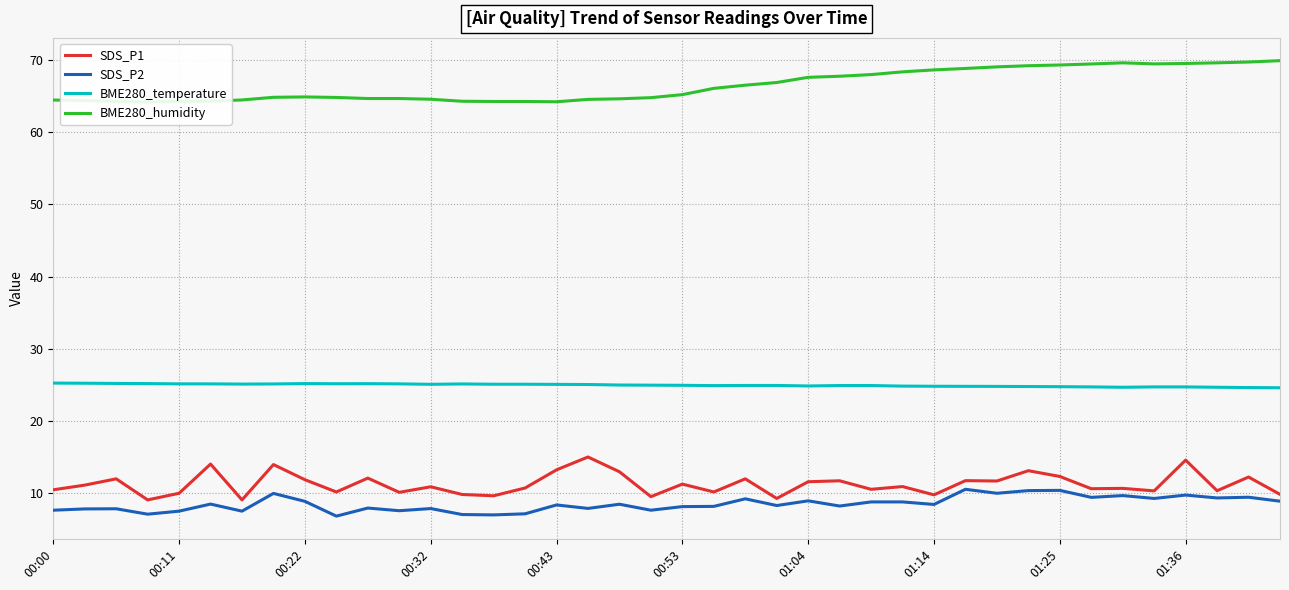

True or false: SDS_P1 and BME280_temperature intersect in this chart.

False